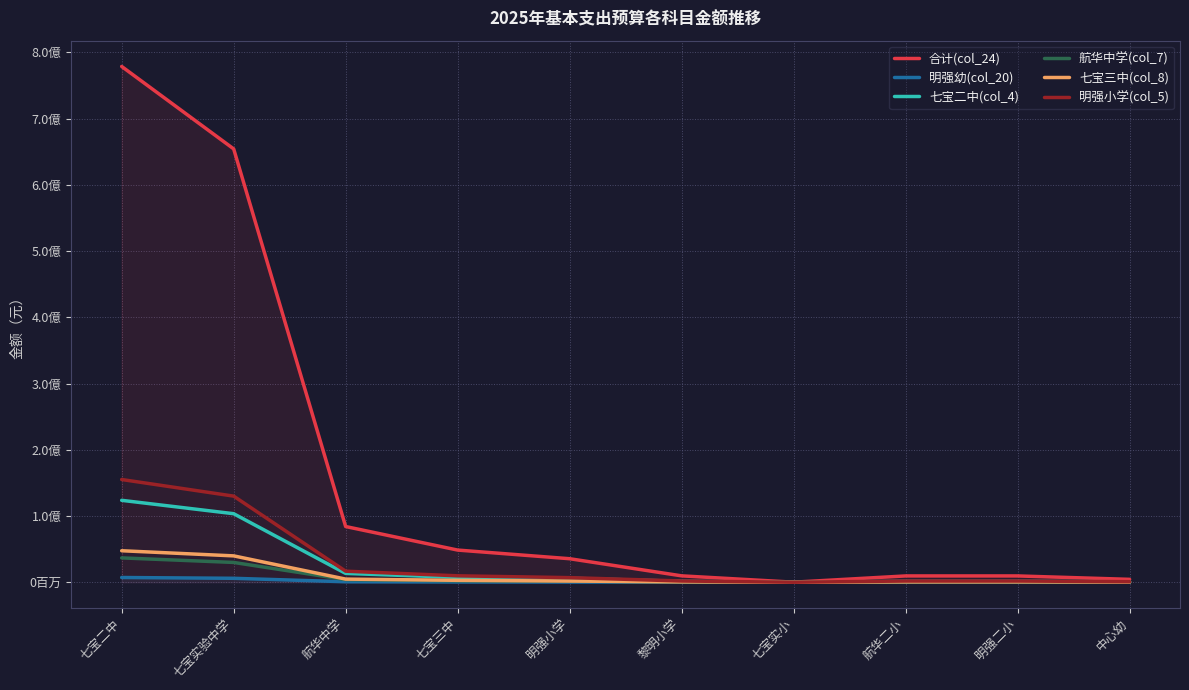

Count the number of categories in the chart.

10